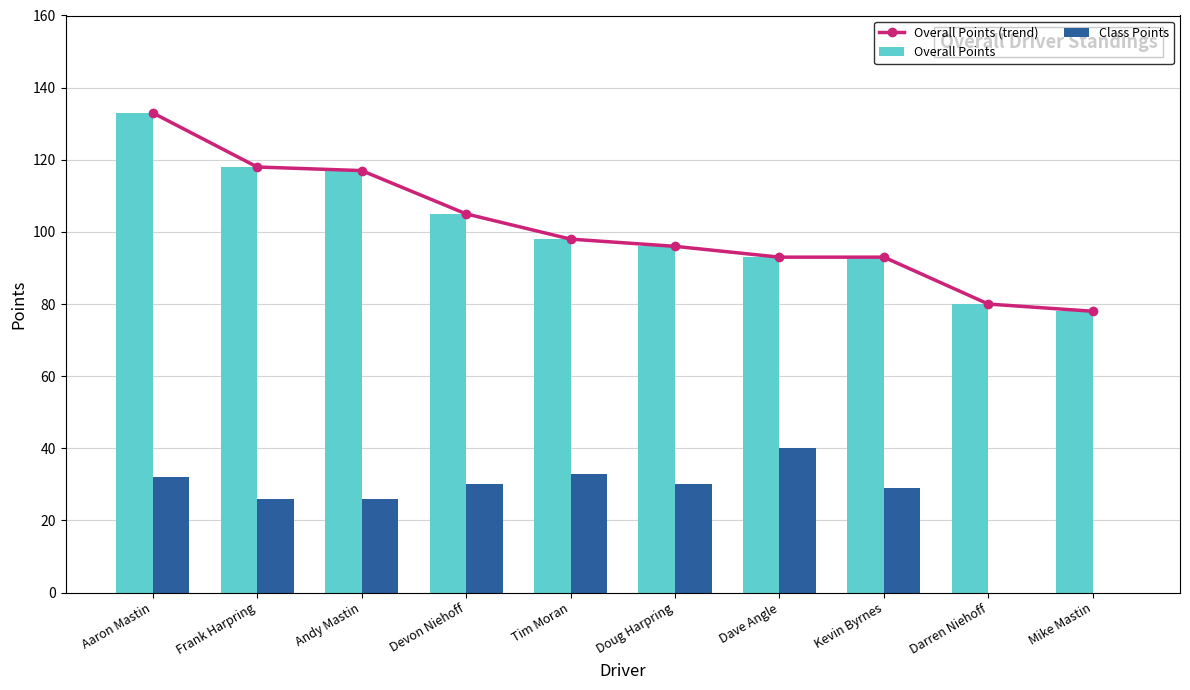

True or false: Overall Points (trend) has a value of 93 at Kevin Byrnes.

True